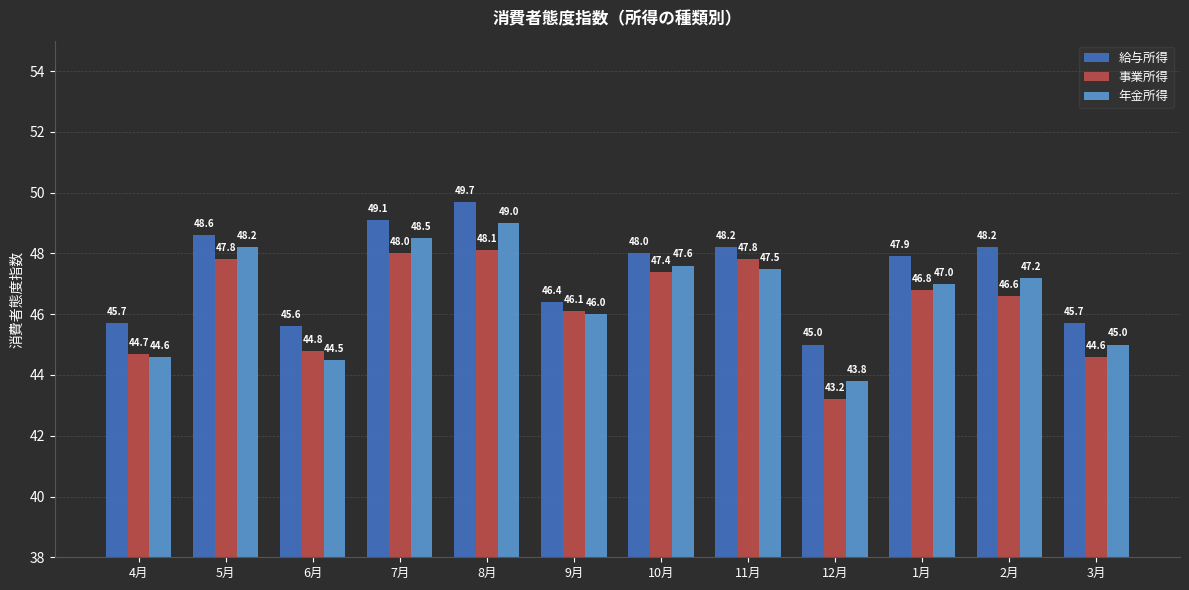

Reading right to left, what are all the values shown in this chart?

給与所得: 45.7	48.2	47.9	45.0	48.2	48.0	46.4	49.7	49.1	45.6	48.6	45.7
事業所得: 44.6	46.6	46.8	43.2	47.8	47.4	46.1	48.1	48.0	44.8	47.8	44.7
年金所得: 45.0	47.2	47.0	43.8	47.5	47.6	46.0	49.0	48.5	44.5	48.2	44.6